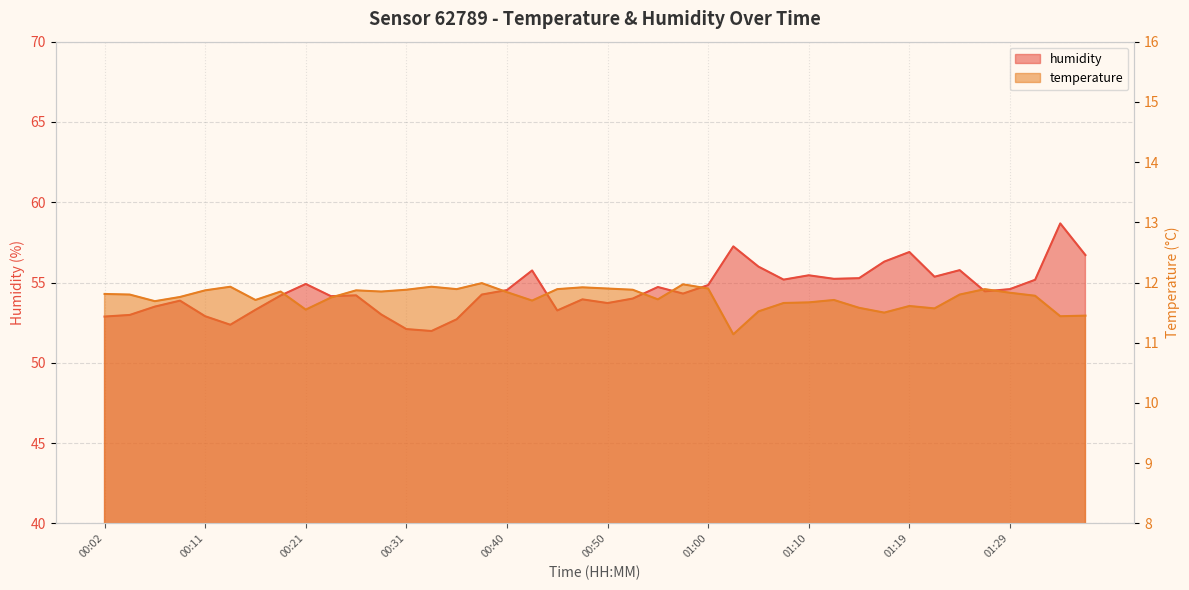

True or false: humidity and temperature cross at least once.

False